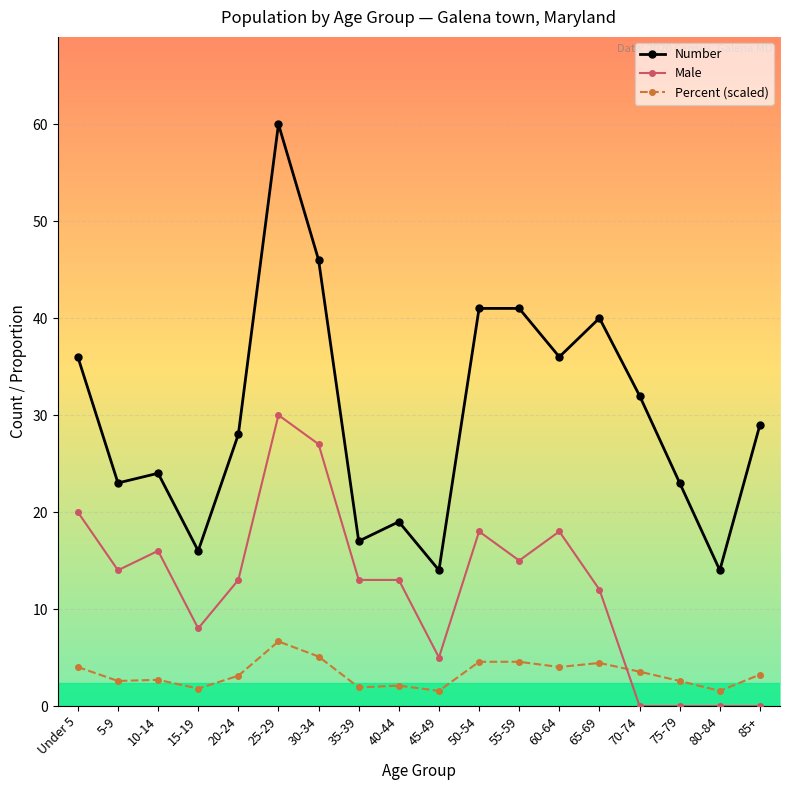

What is the sum of all Male values?

222.0